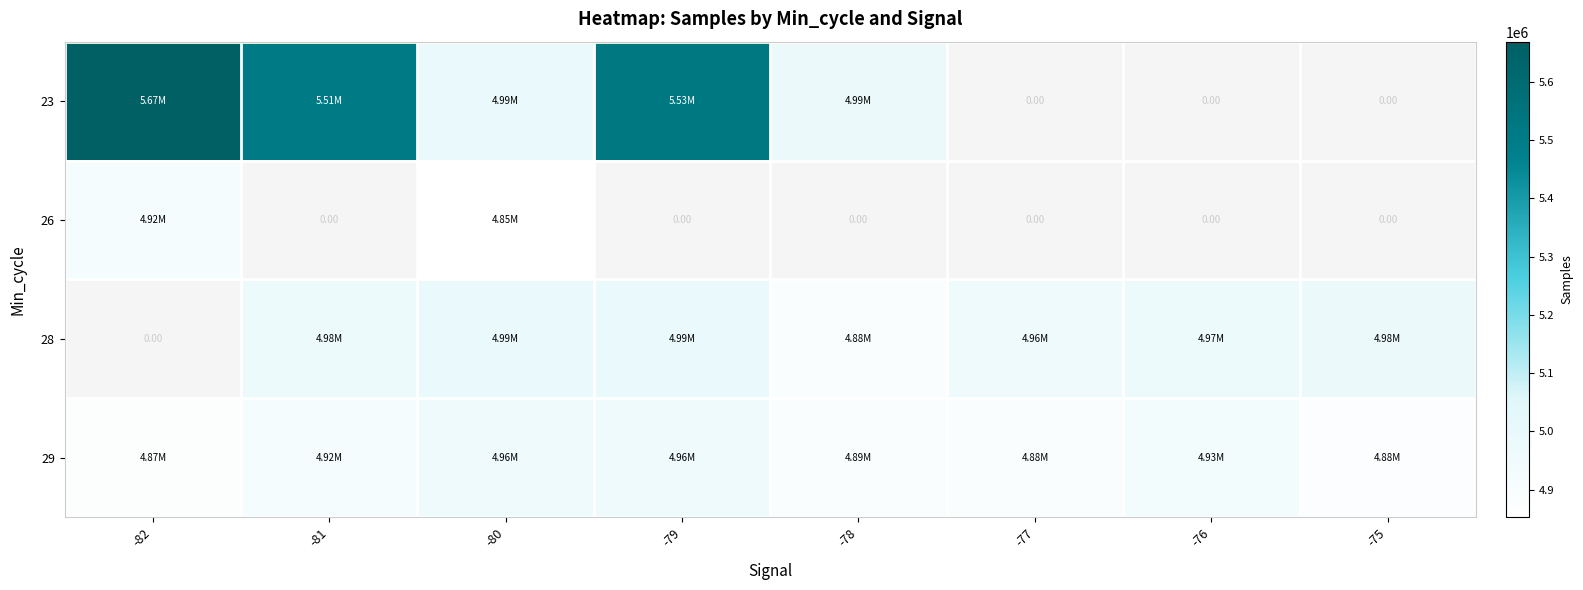

What is the minimum value shown in the chart?

4852673.0